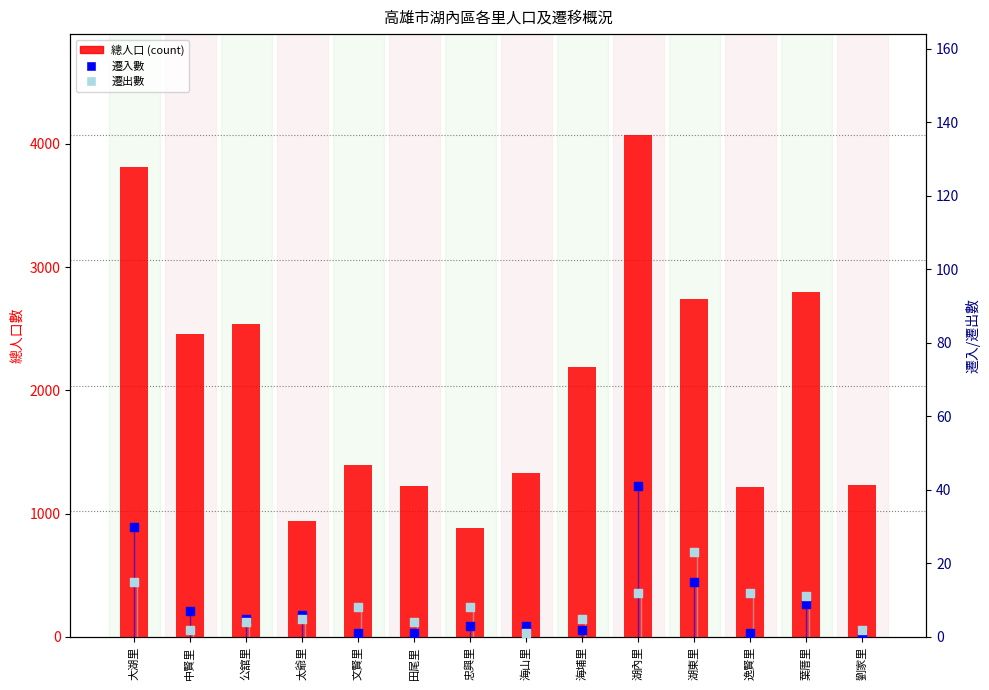

At how many categories does at least one series exceed 609?

14